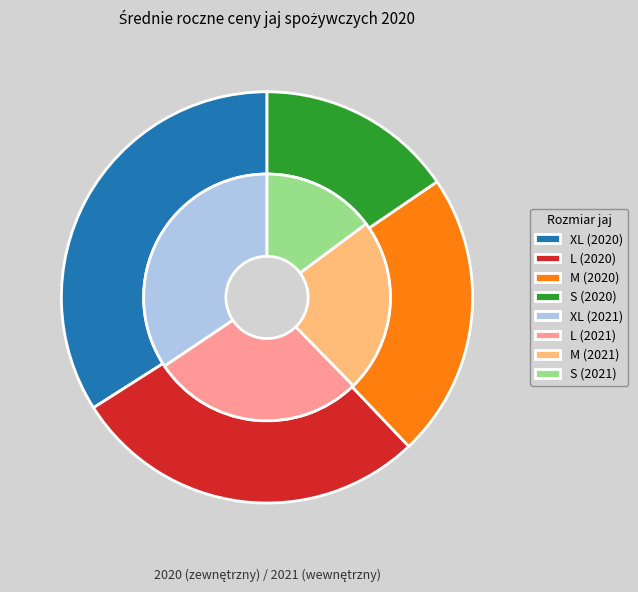

Approximately how many times larger is the value at M compared to L?

0.8